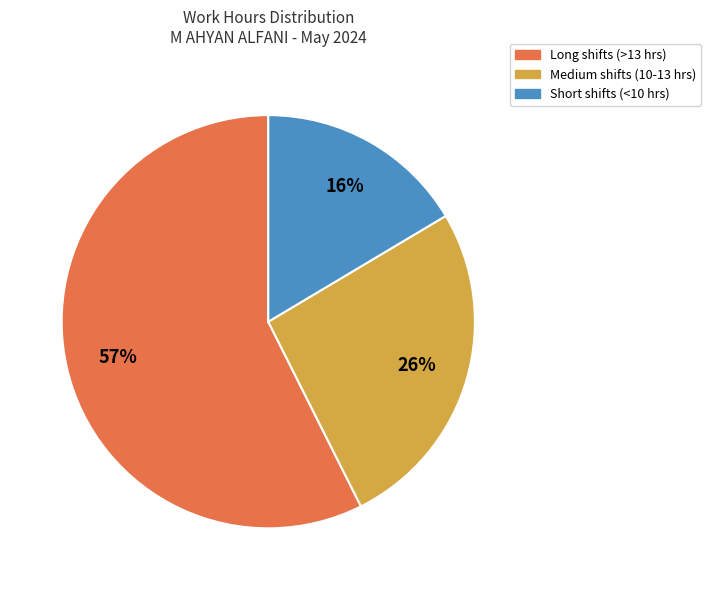

To the nearest percent, what is the average slice percentage?

33%